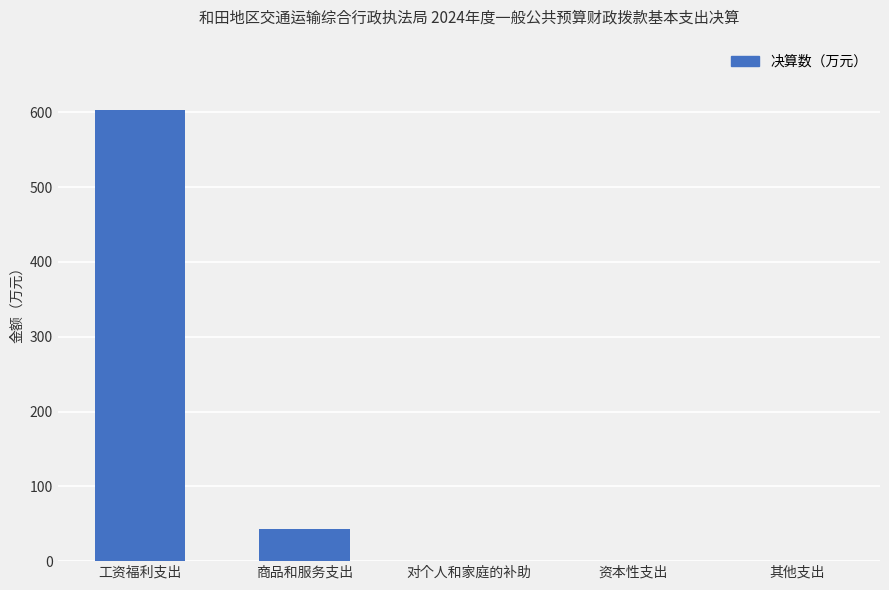

Between 商品和服务支出 and 对个人和家庭的补助, which is larger?

商品和服务支出